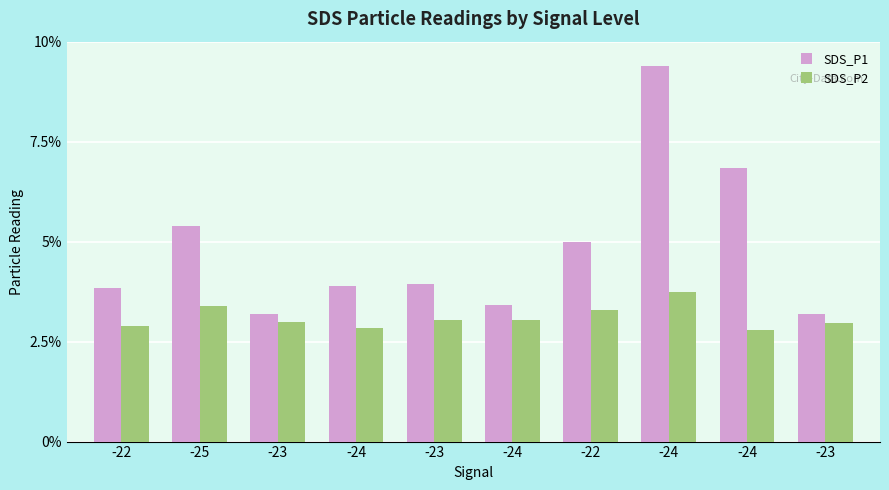

What are all the series names shown in the legend?

SDS_P1, SDS_P2